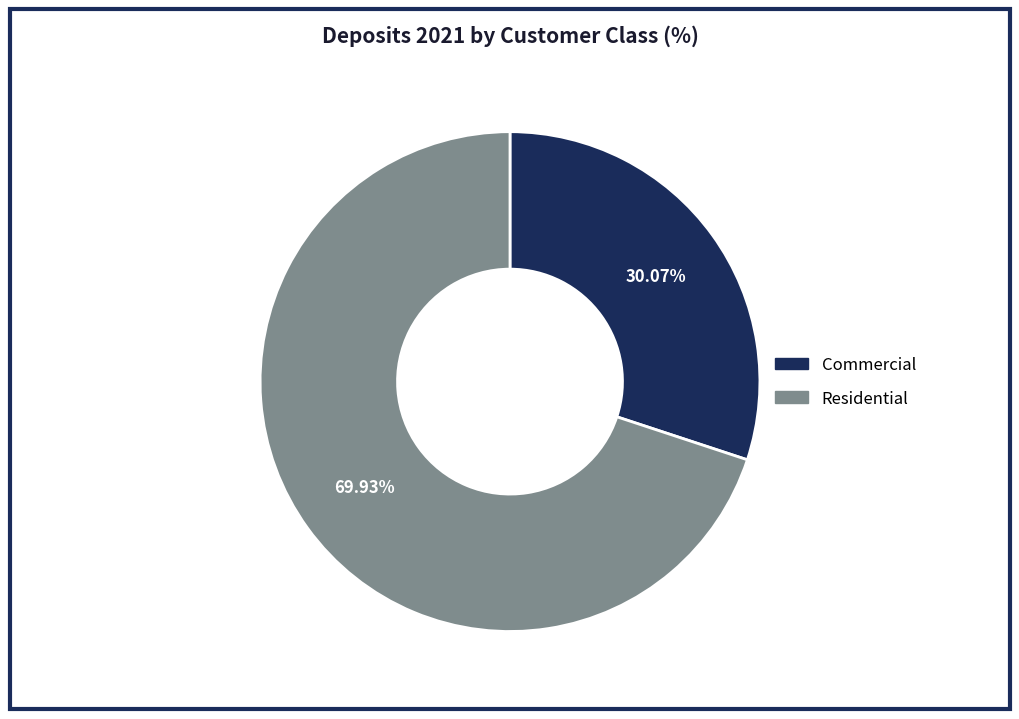

Is there a majority slice in this chart?

Yes